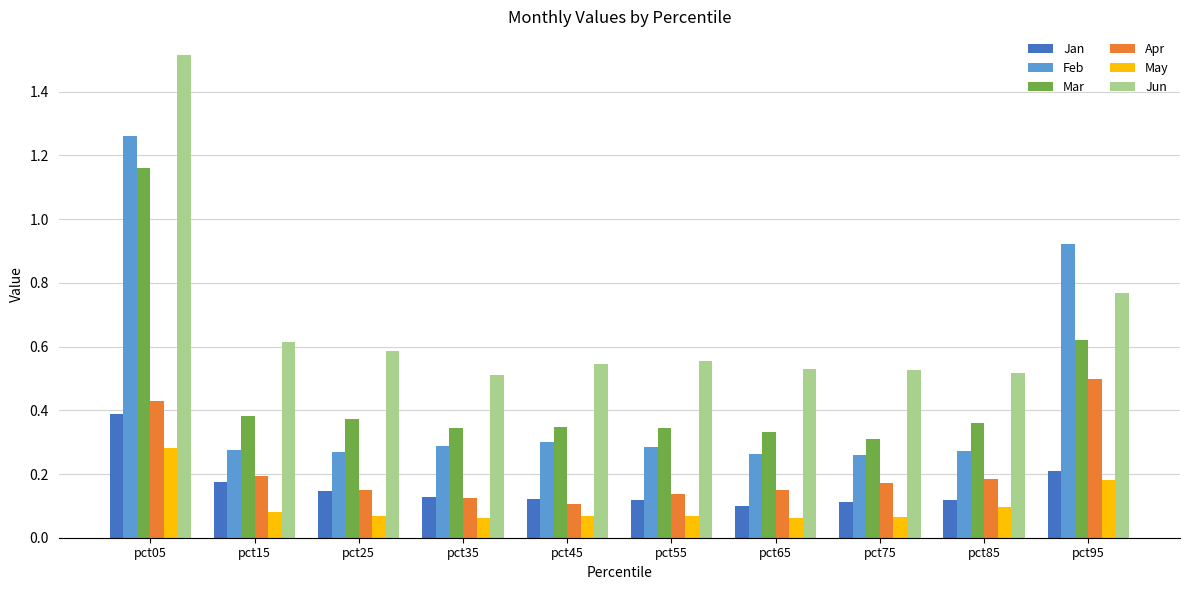

What is the sum of all Feb values?

4.4